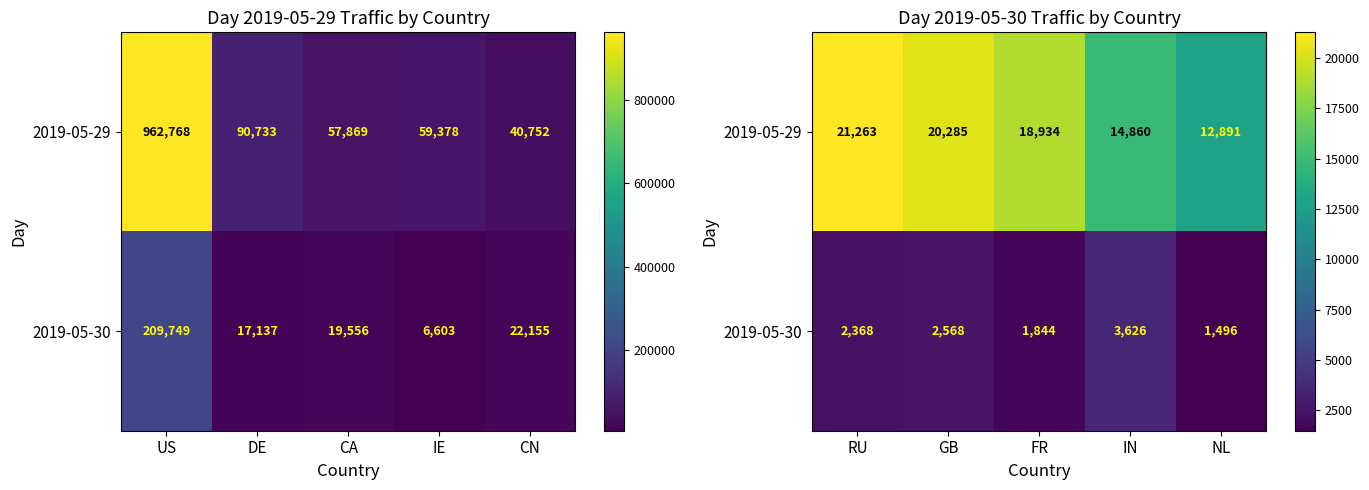

At NL, list the series in order from largest to smallest.

2019-05-29, 2019-05-30